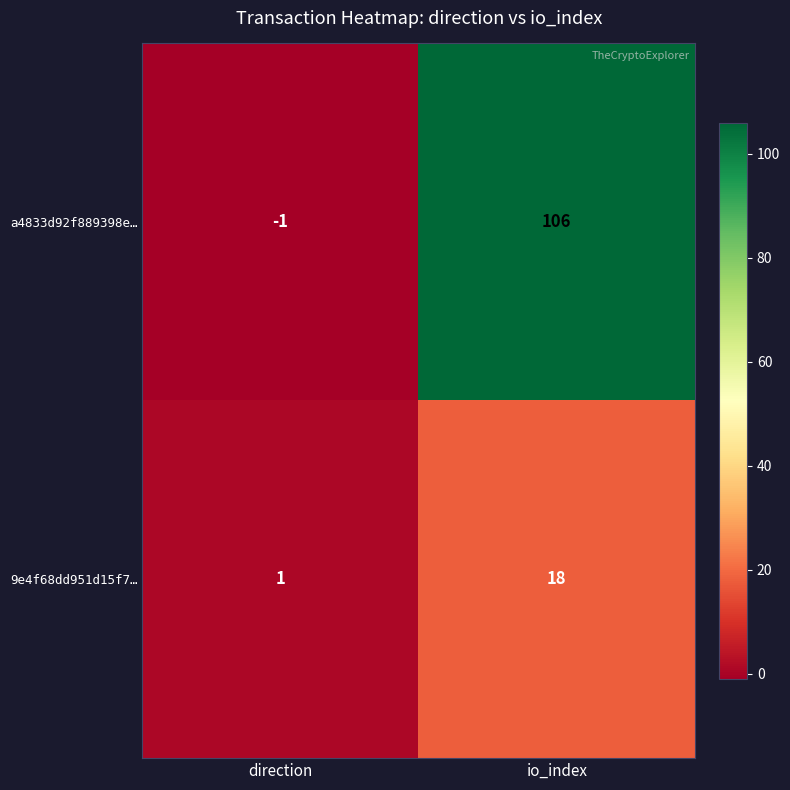

Reading left to right, list all the values displayed in this chart.

a4833d92f889398e…: direction=-1	io_index=106
9e4f68dd951d15f7…: direction=1	io_index=18